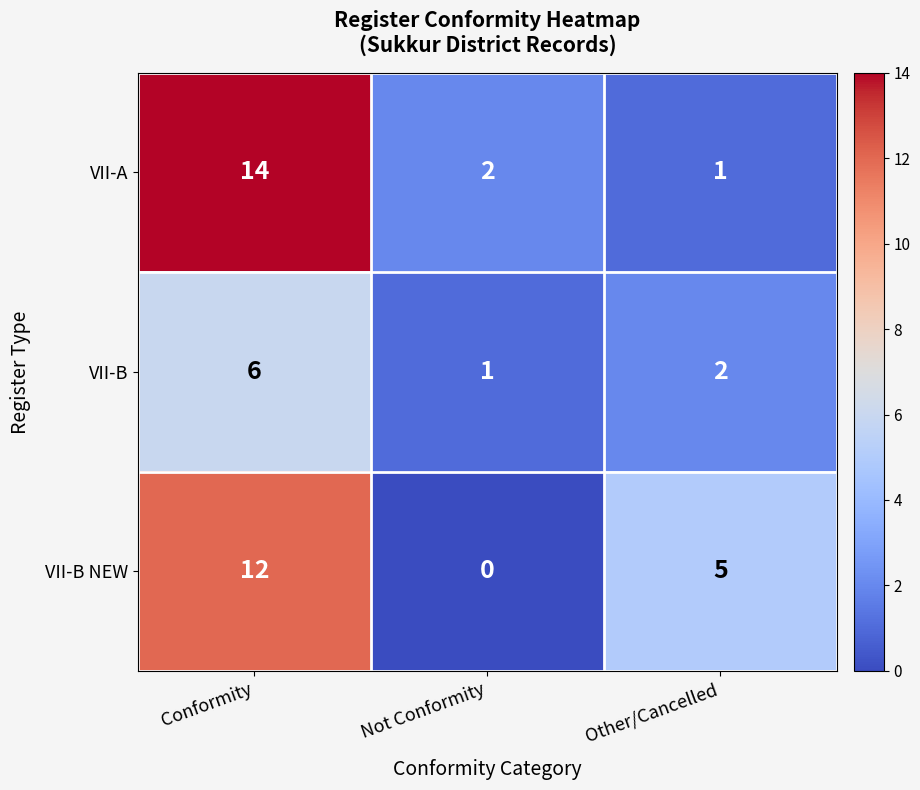

Where does the VII-B series first go above 2?

Conformity